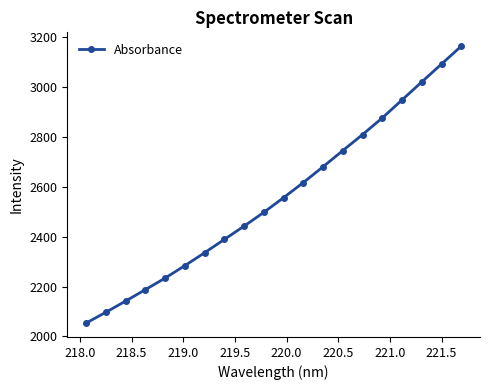

Is this an area chart (filled region under the line)?

No